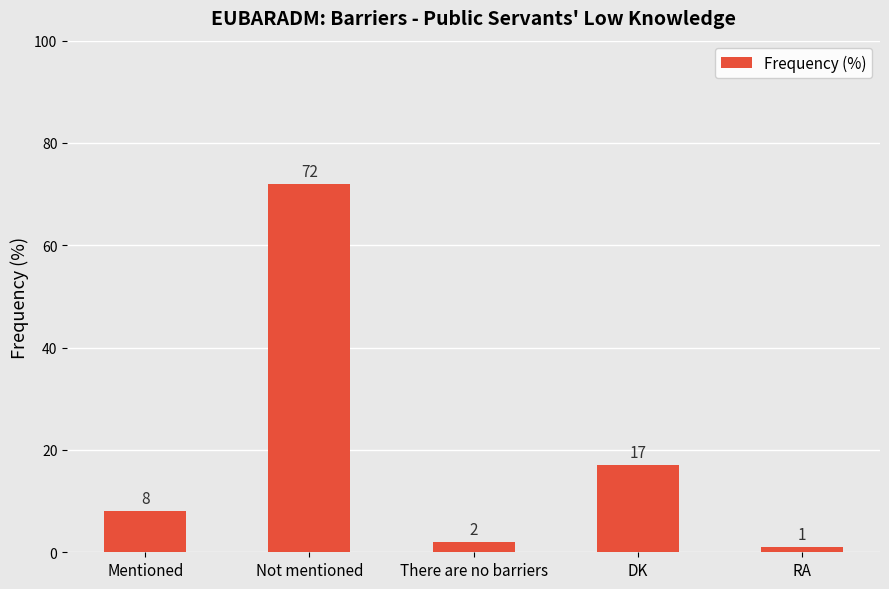

List the labels in order of value, smallest first.

RA, There are no barriers, Mentioned, DK, Not mentioned